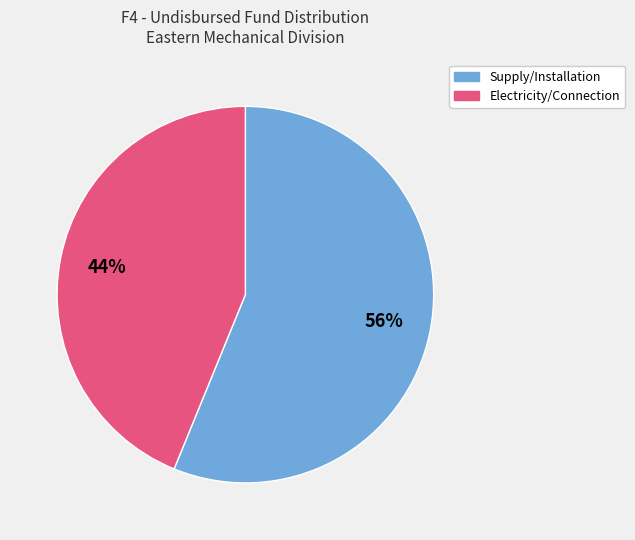

Is there any slice that represents more than half of the pie?

Yes